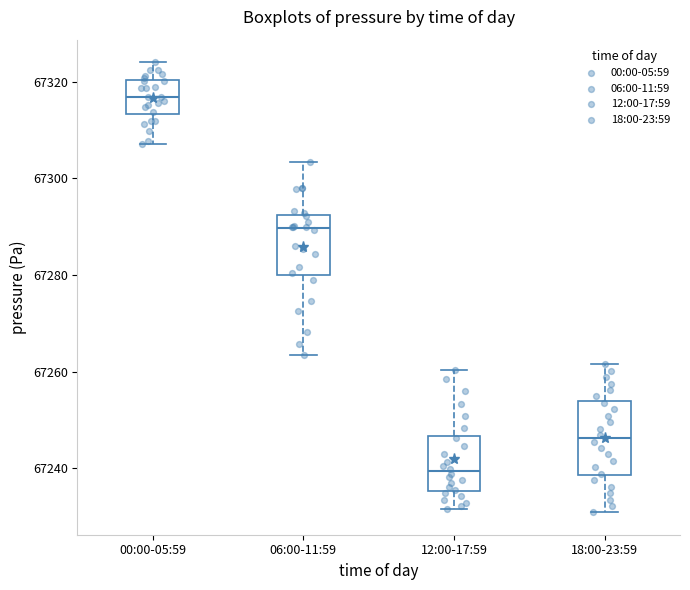

Where is the upper edge of the box for 06:00-11:59 on the y-axis? The values are not printed on the chart, so give them approximately, as read against the axis.

67292